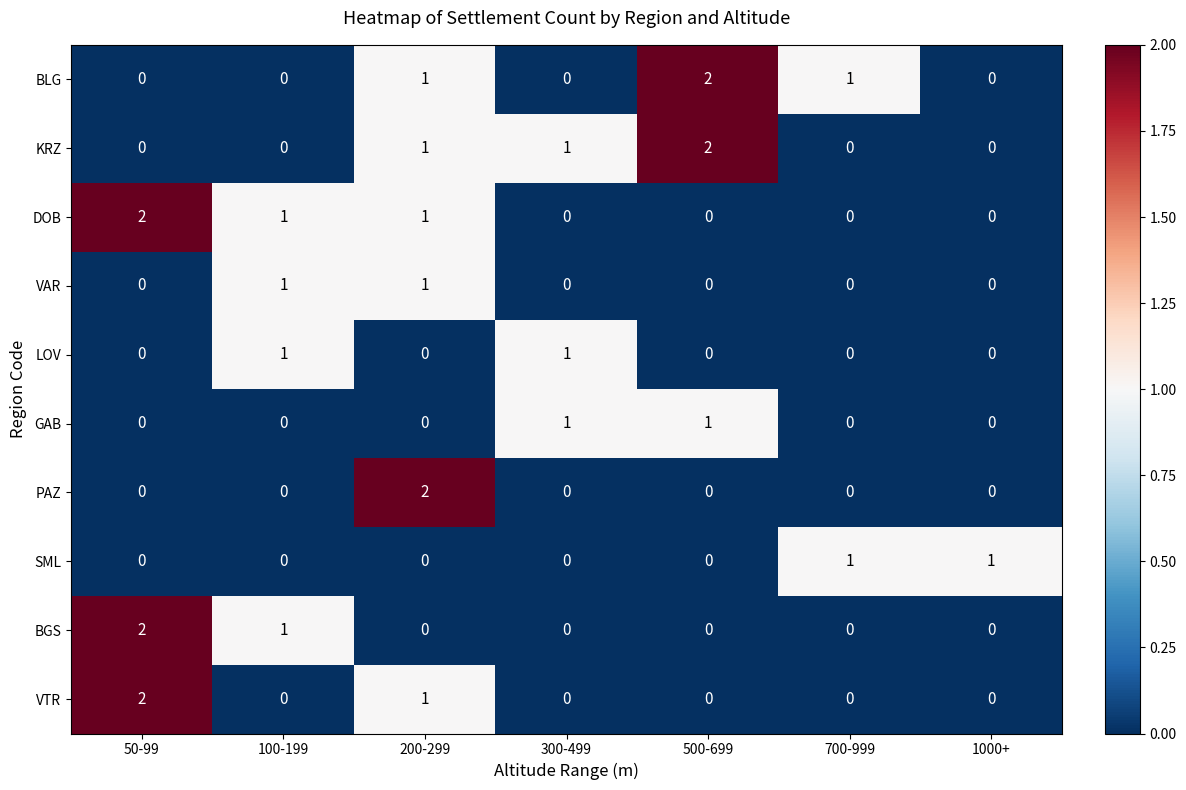

At how many categories does at least one series exceed 0?

7